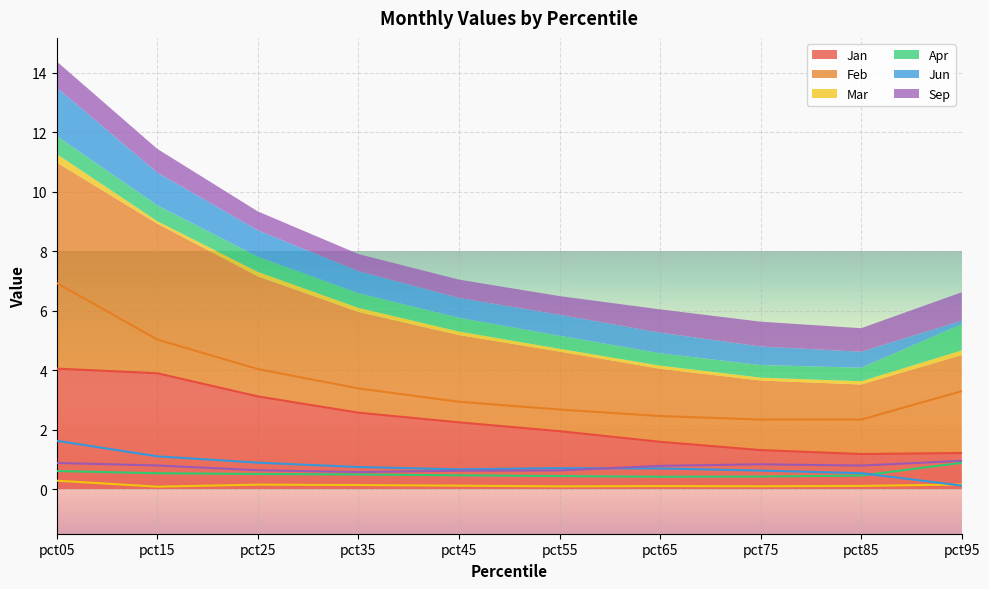

Which series has the largest range (max minus min)?

Feb